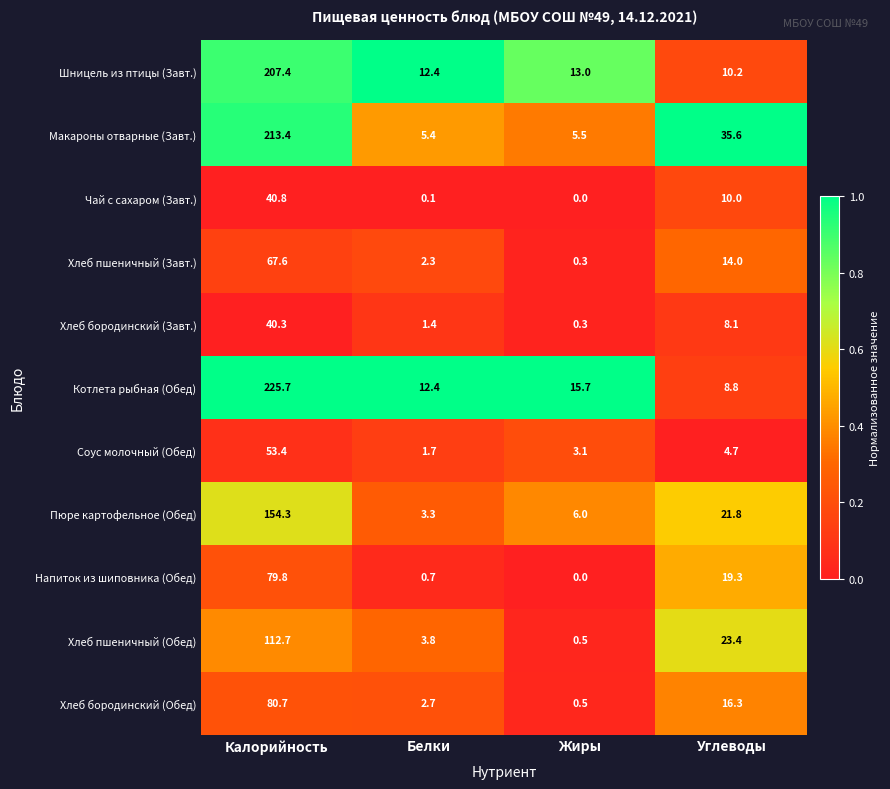

At how many categories does at least one series exceed 0?

4